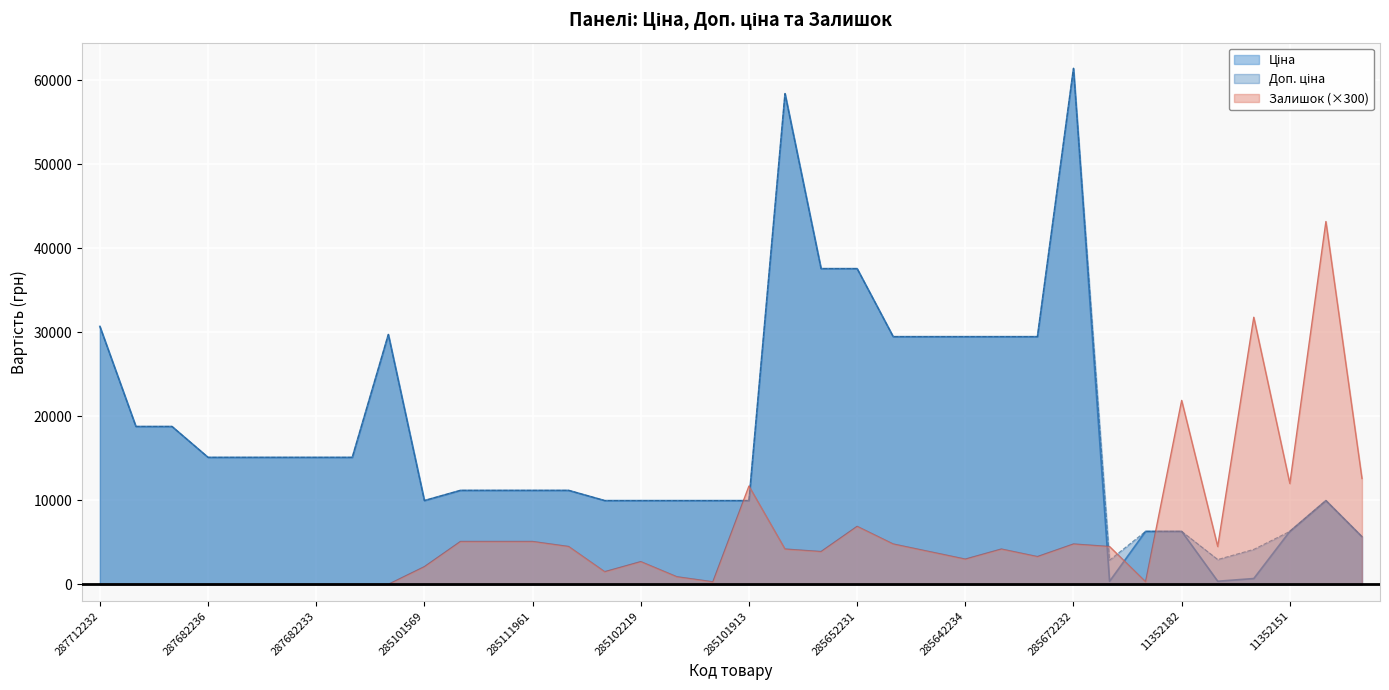

List the series in order of their peak value, lowest first.

Залишок, Ціна, Доп. ціна